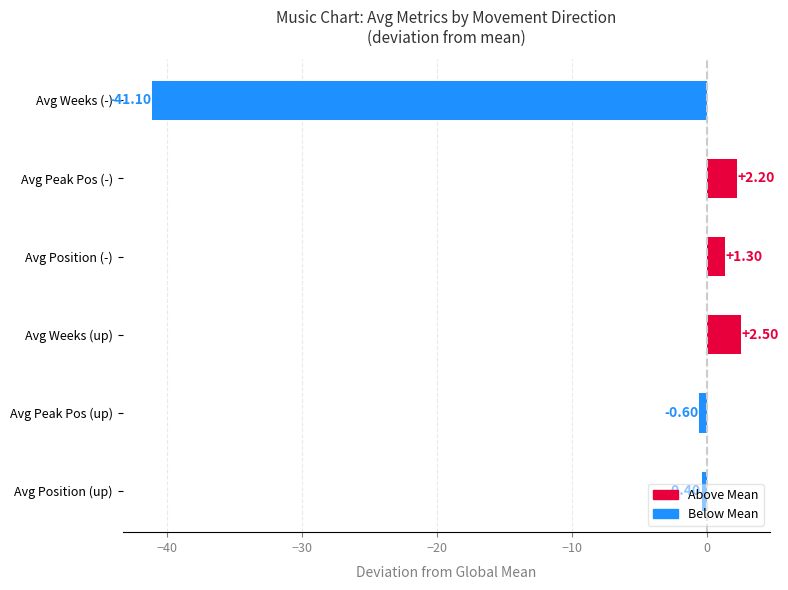

What is the average value?

-6.0